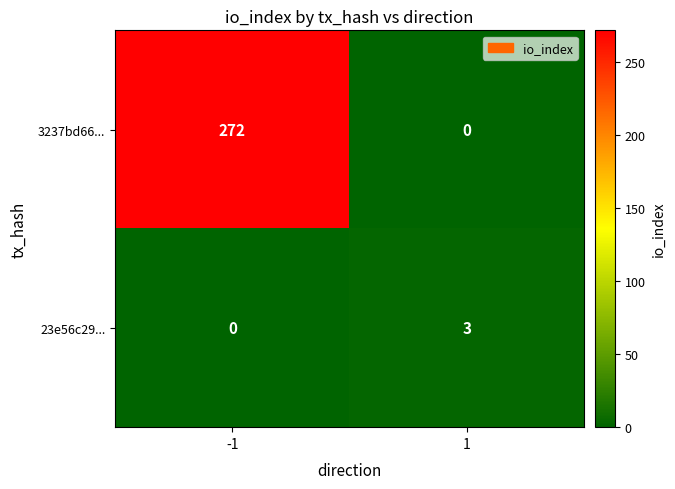

What is the difference between the highest and lowest values at -1?

272